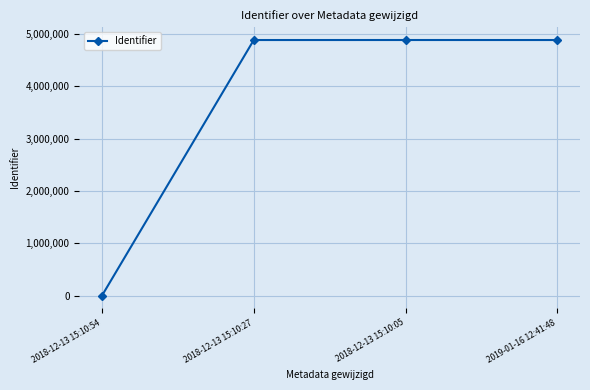

What is the change in value from 2018-12-13 15:10:27 to 2018-12-13 15:10:05?

+261